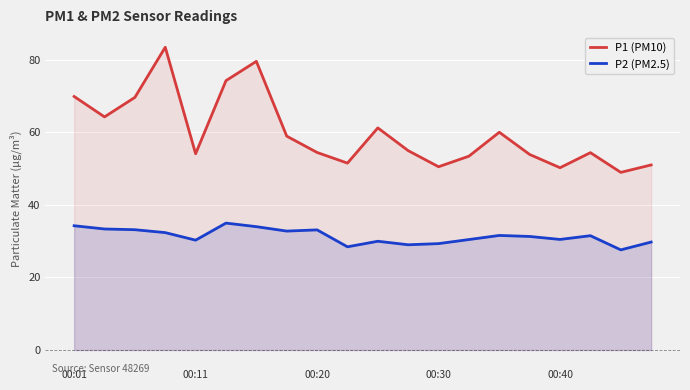

What is the minimum value shown in the chart?

27.6